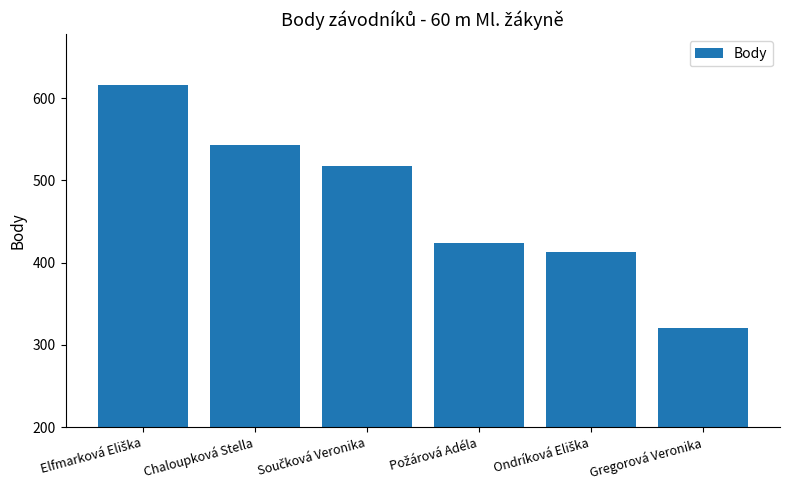

What is the ratio of the value at Gregorová Veronika to the value at Chaloupková Stella?

0.6